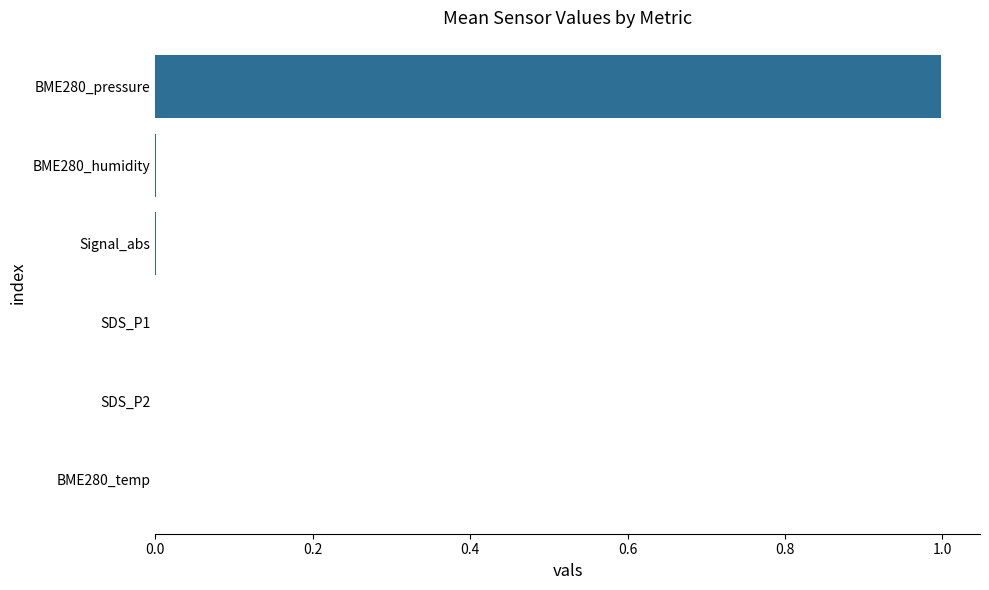

Which category has the highest value across all series?

BME280_pressure